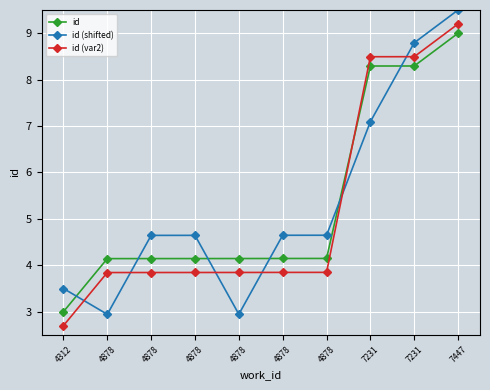

Which series ends up on top after the final intersection of id (var2) and id?

id (var2)